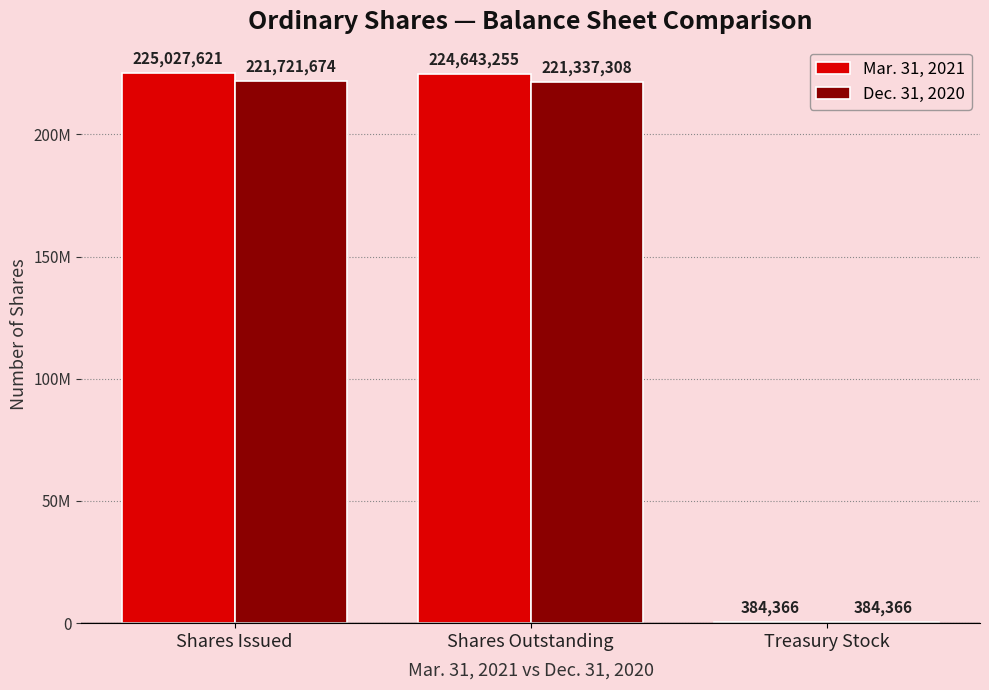

How many bars are there in each group?

2